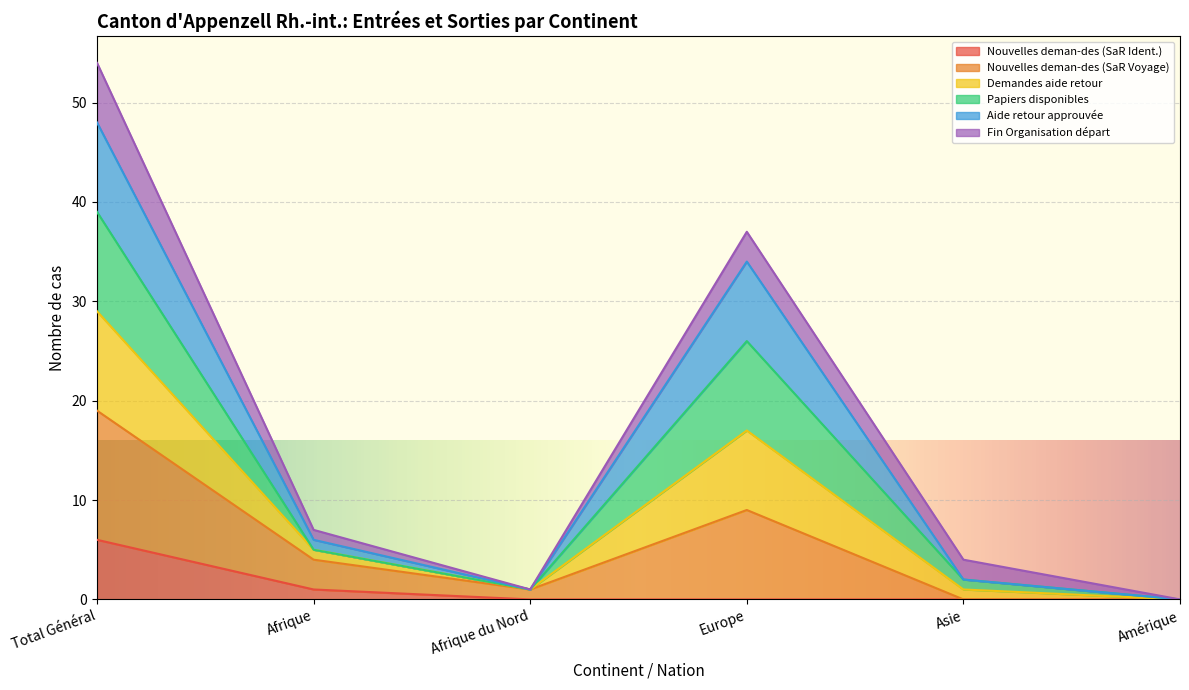

How many data points in Nouvelles deman-des (SaR Ident.) are above 0?

2